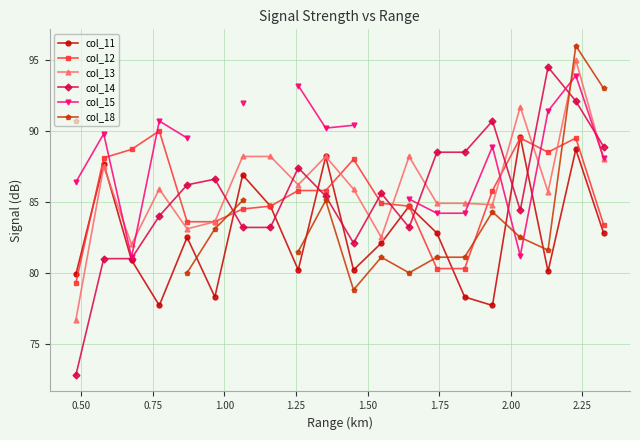

What is the value of the col_15 point at the 13th from the left?

85.2